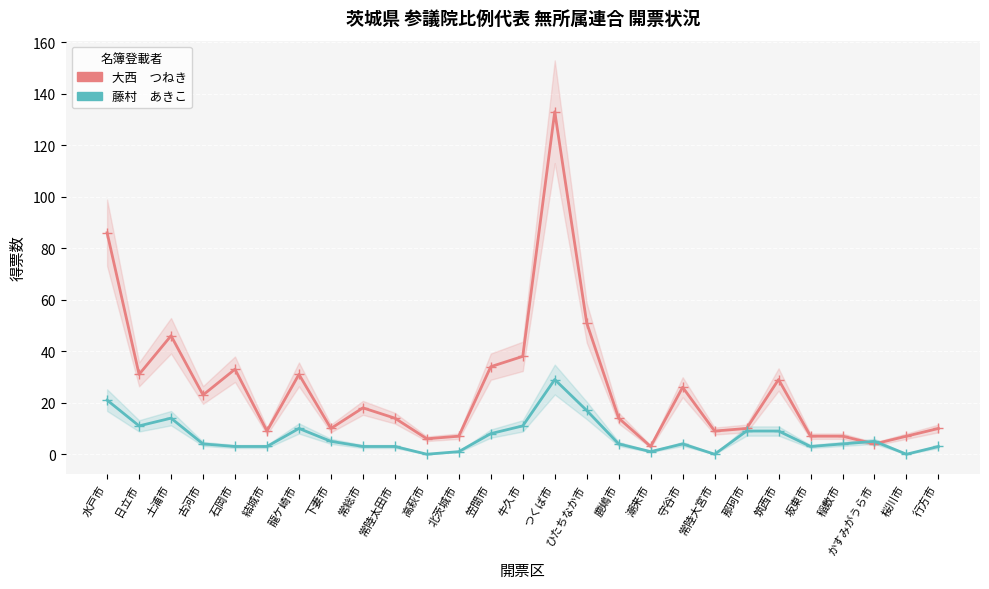

How many values in the 藤村　あきこ series are below 4?

11